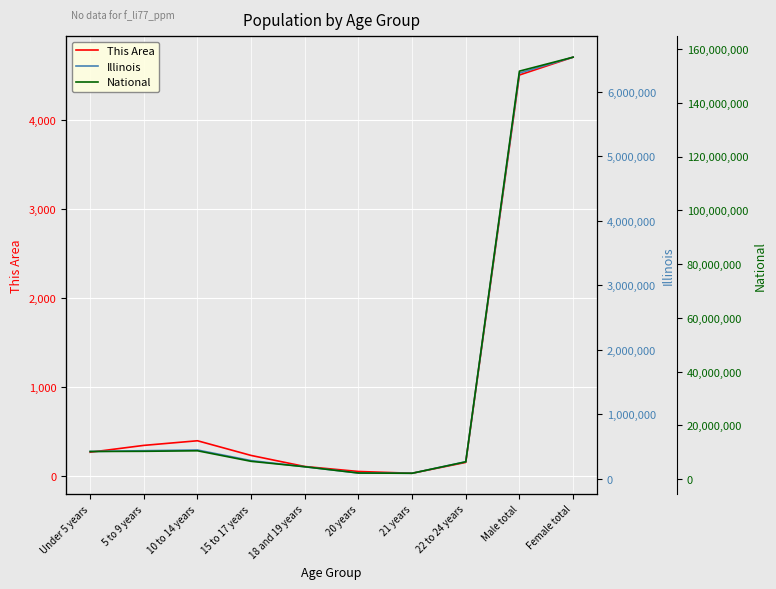

Where is the first local maximum for This Area?

10 to 14 years